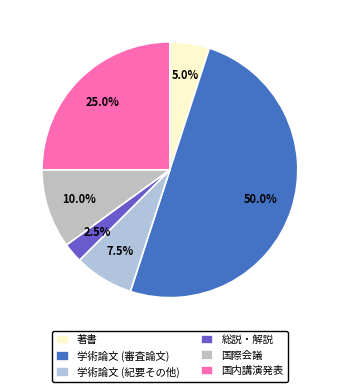

Approximately how many times larger is the value at 学術論文 (審査論文) compared to 総説・解説?

20.0